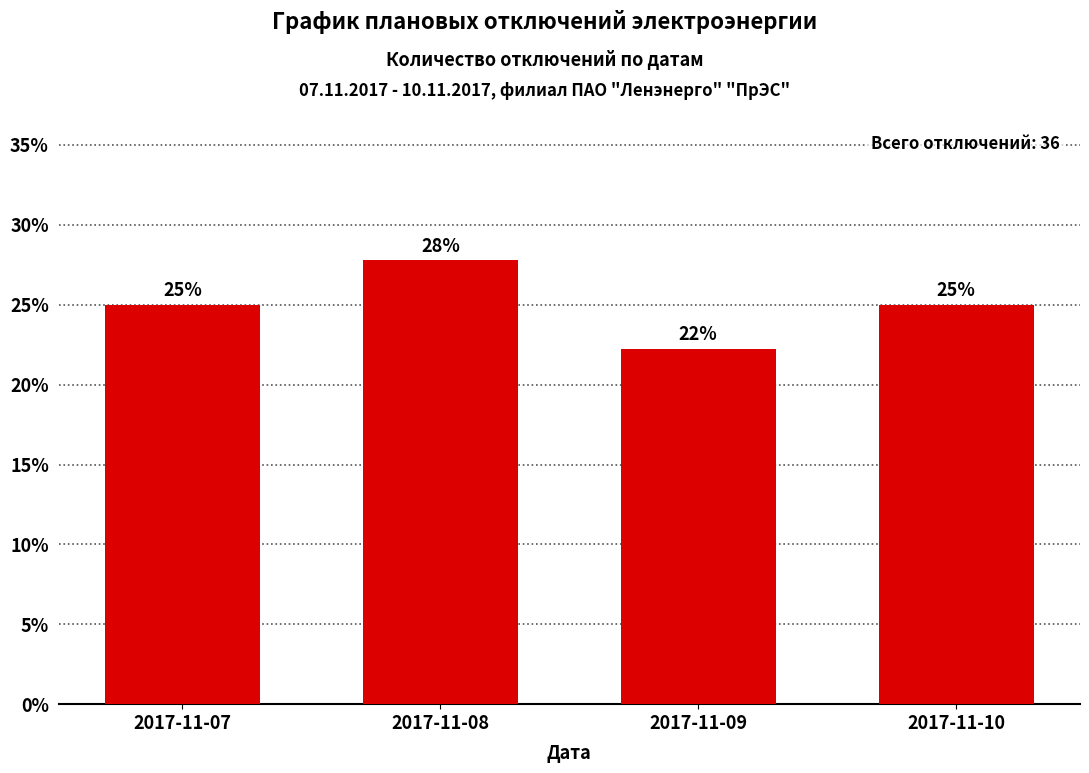

The value at 2017-11-10 is 25.0. True or false?

True